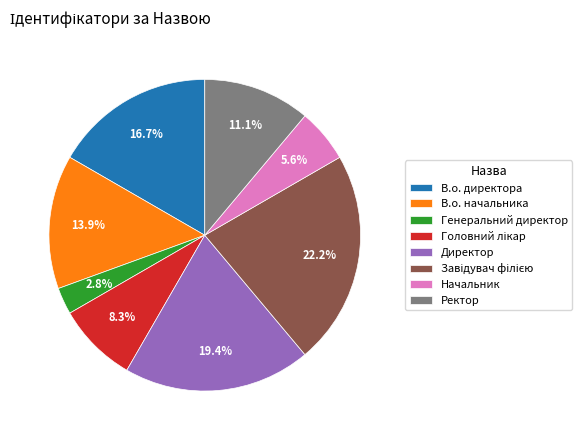

Between Директор and В.о. начальника, which is larger?

Директор